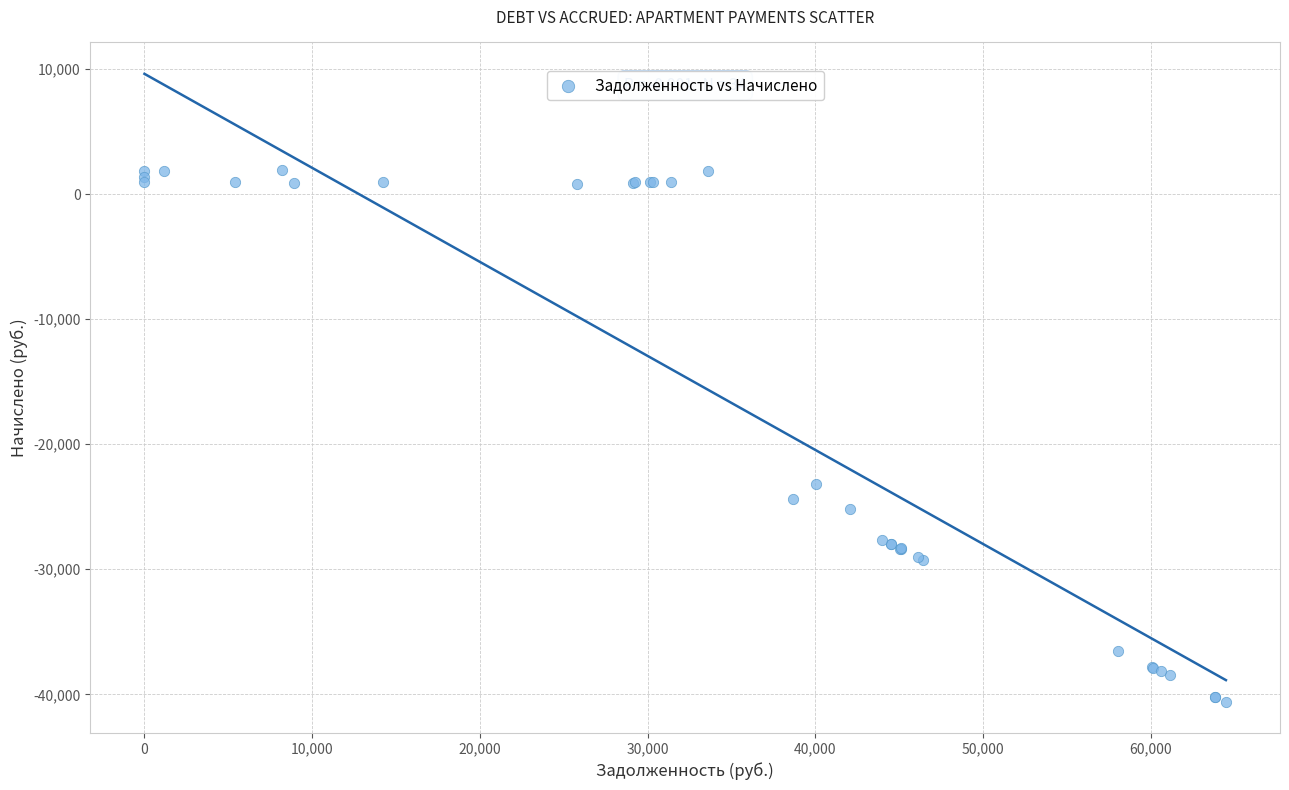

What Y value in the scatter plot is closest to -19345?

-23166.1